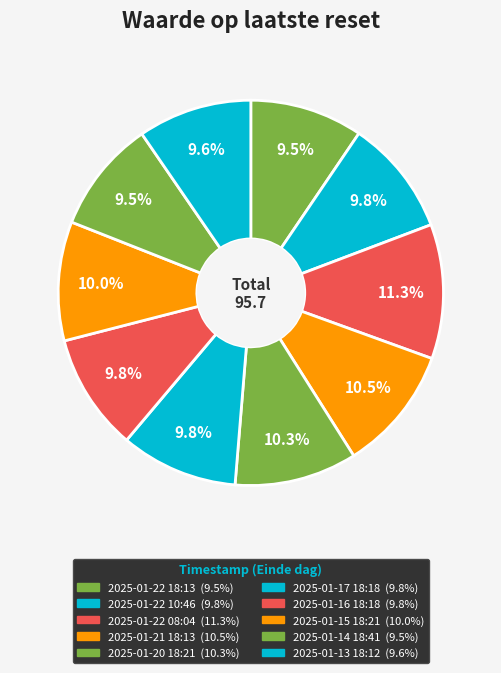

What is the largest slice in the pie chart?

2025-01-22 08:04